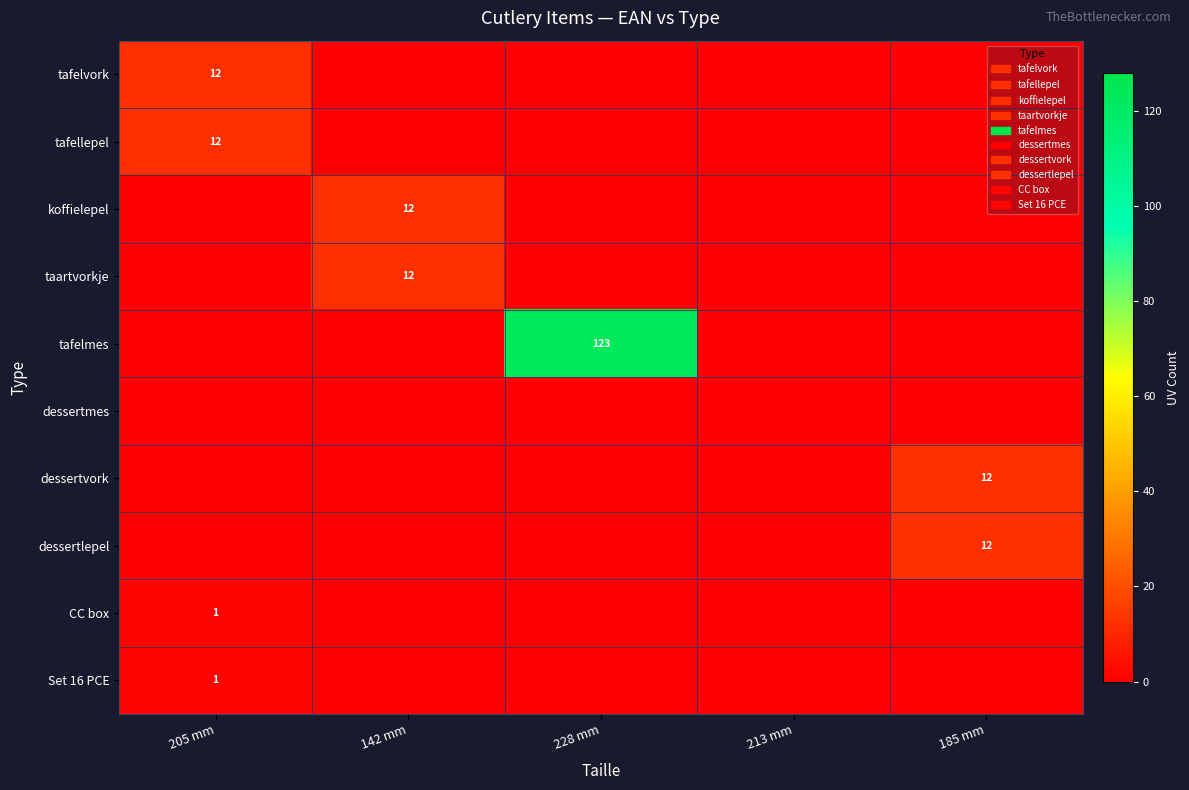

At which label is row_1 closest to 6?

205 mm